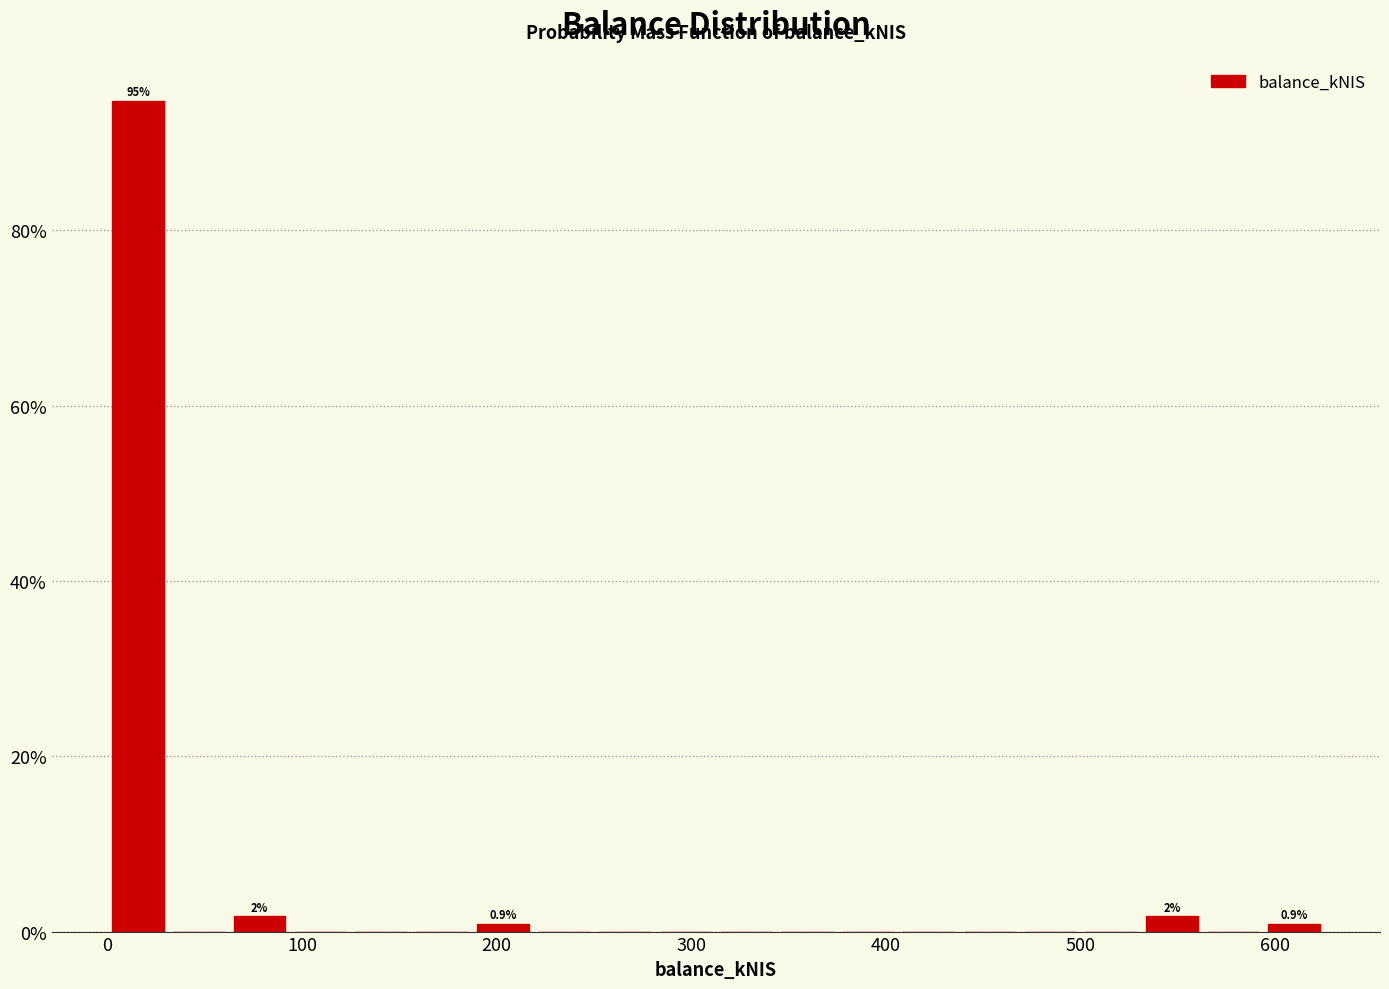

Around what value on the x-axis is the tallest bar? Give the approximate position of its centre, as read against the axis.

20